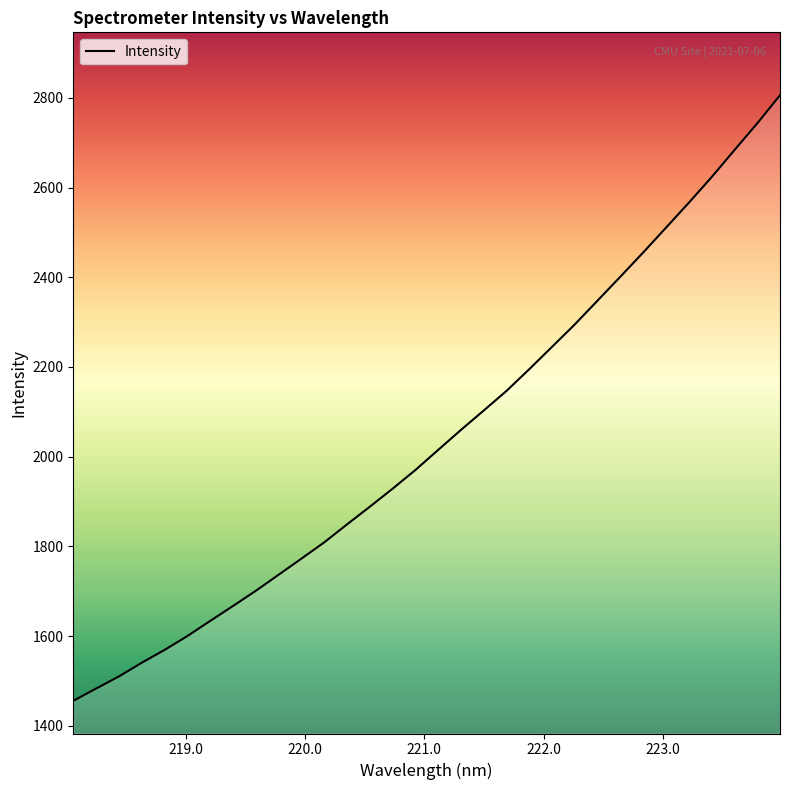

What is the difference between the maximum and minimum values?

1350.1